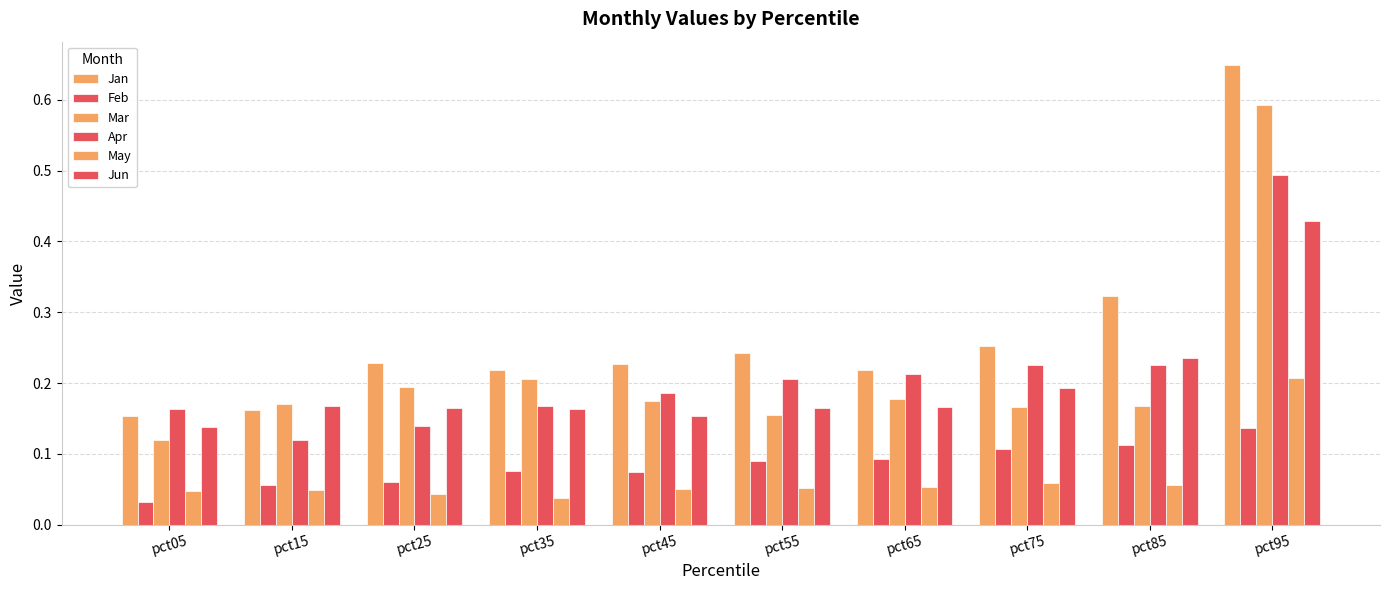

How many bars are there in each group?

6